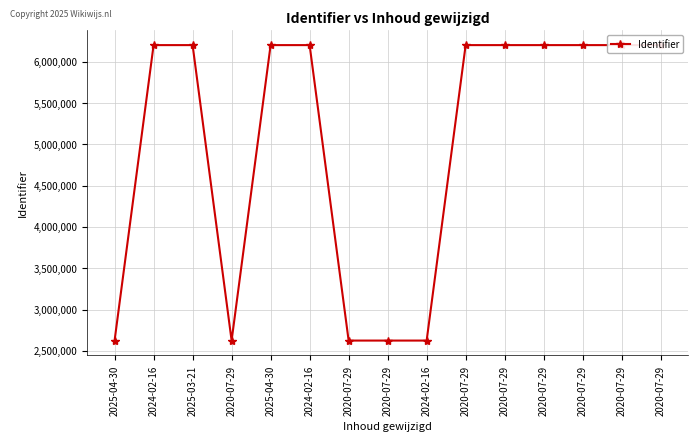

Between 2025-03-21 and 2020-07-29, which is larger?

2025-03-21